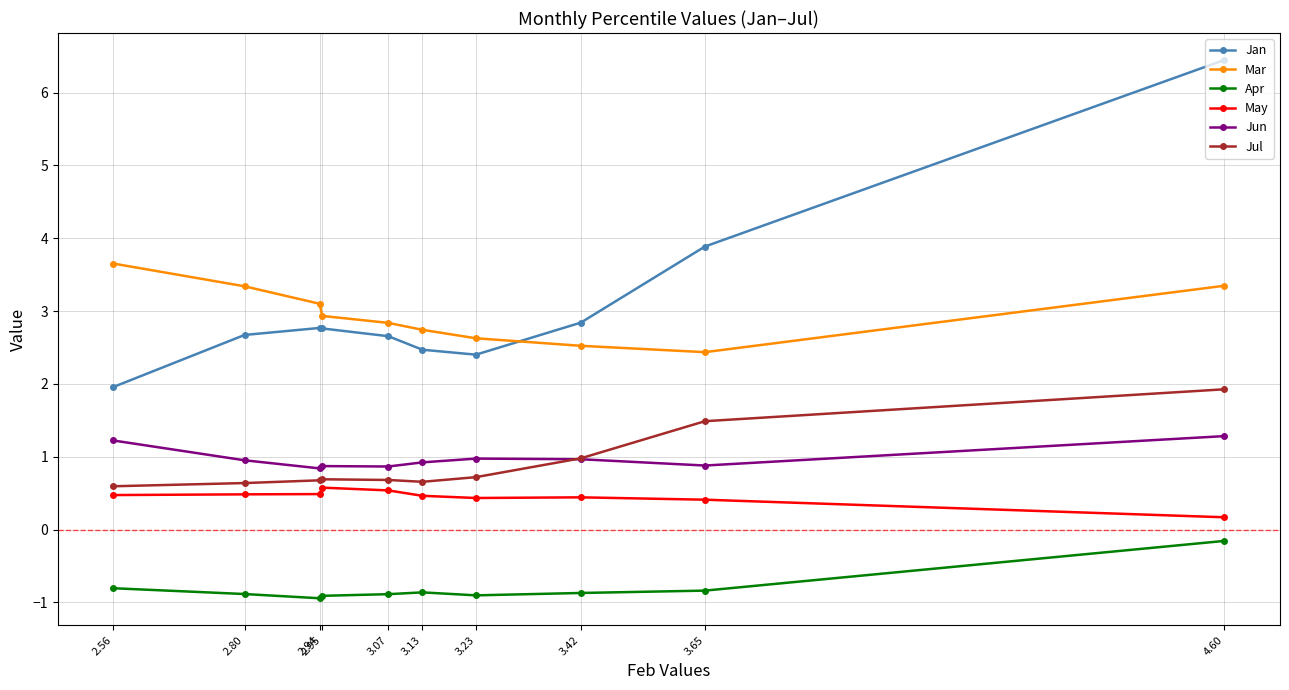

Rank the series by their maximum value, from highest to lowest.

Jan, Mar, Jul, Jun, May, Apr